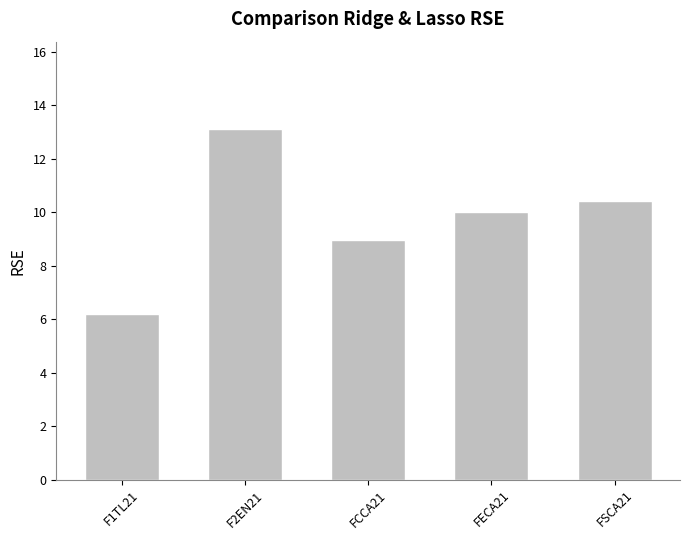

What is the value of the 4th bar from the left?

10.0